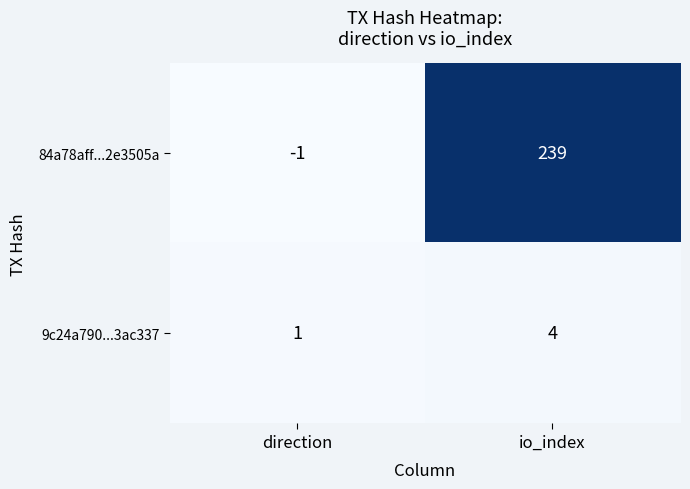

The 84a78aff...2e3505a series shows 239 at io_index. True or false?

True